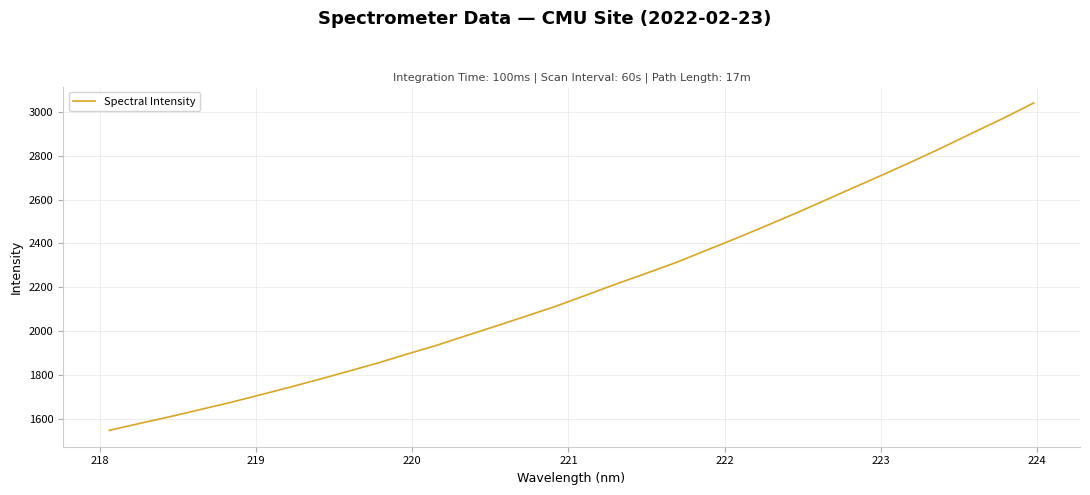

What is the smallest value displayed?

1547.6